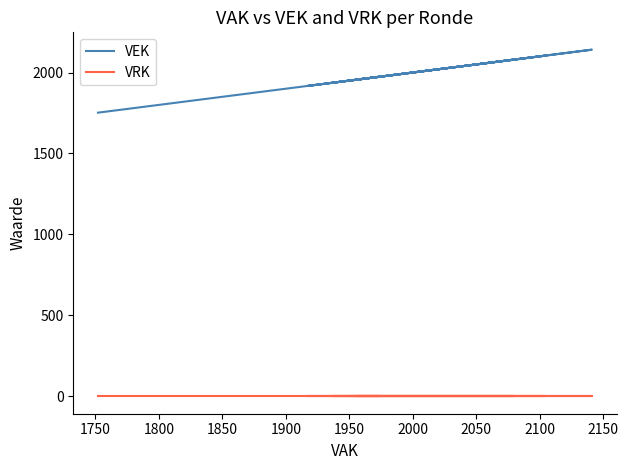

Reading left to right, list all the values displayed in this chart.

VEK: 1752	1752	1761	1761	2141	1917	1917	1917	1917	1917	1917	2080	1936	1936	1936	1936	2104	1955	1955	1955	1955	1955	1955	1974	1974	1949	1949
VRK: 0	0	0	0	0	0	0	0	0	0	0	0	0	0	0	0	0	0	0	0	0	0	0	0	0	0	0